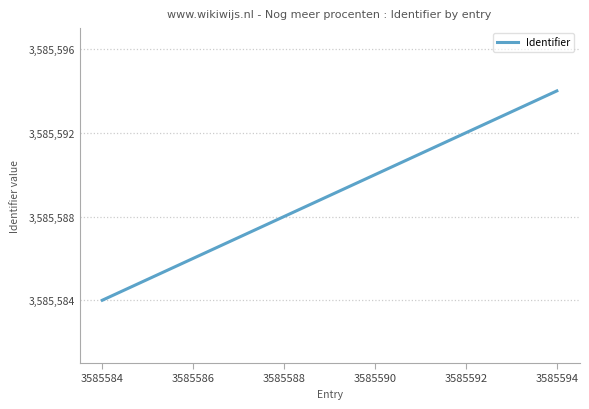

Approximately how many times larger is the value at 3585592 compared to 3585594?

1.0